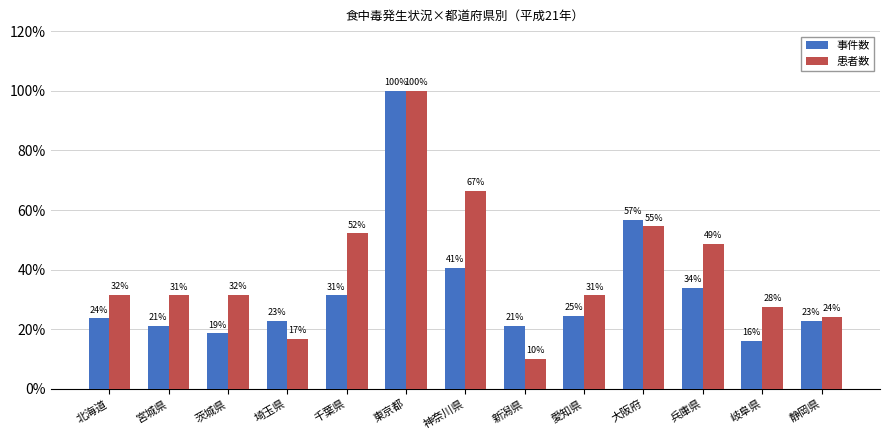

What value does the 患者数 series have at 岐阜県?

27.7